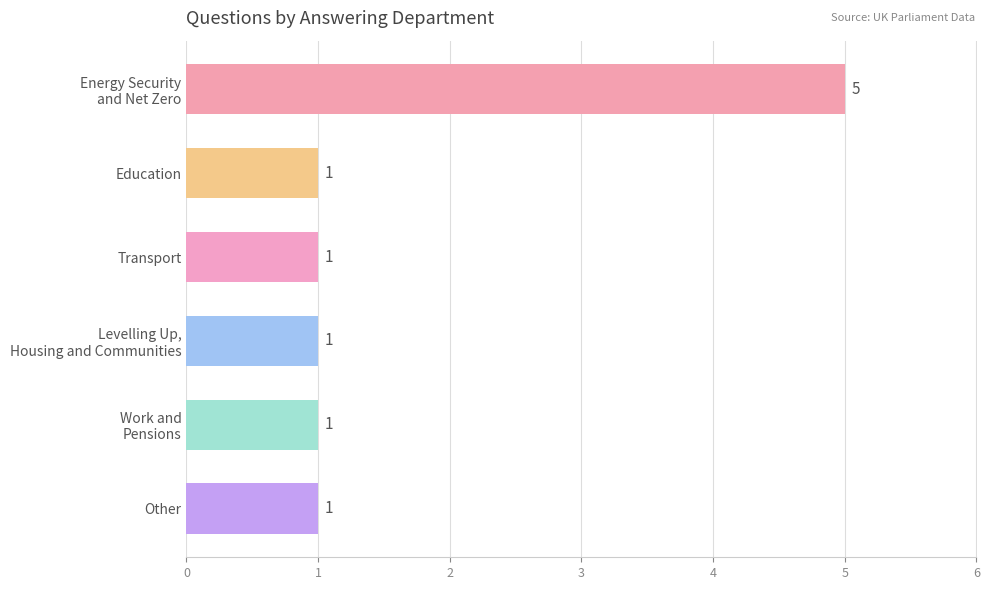

The chart shows a value of 1 at Education. True or false?

True